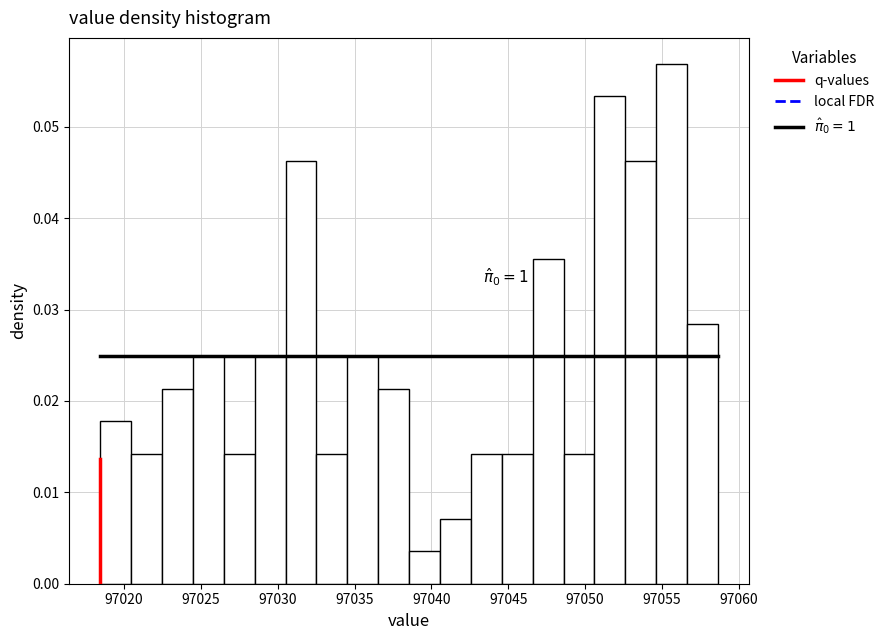

Which range on the x-axis has the tallest bar?

97054.5 to 97056.5